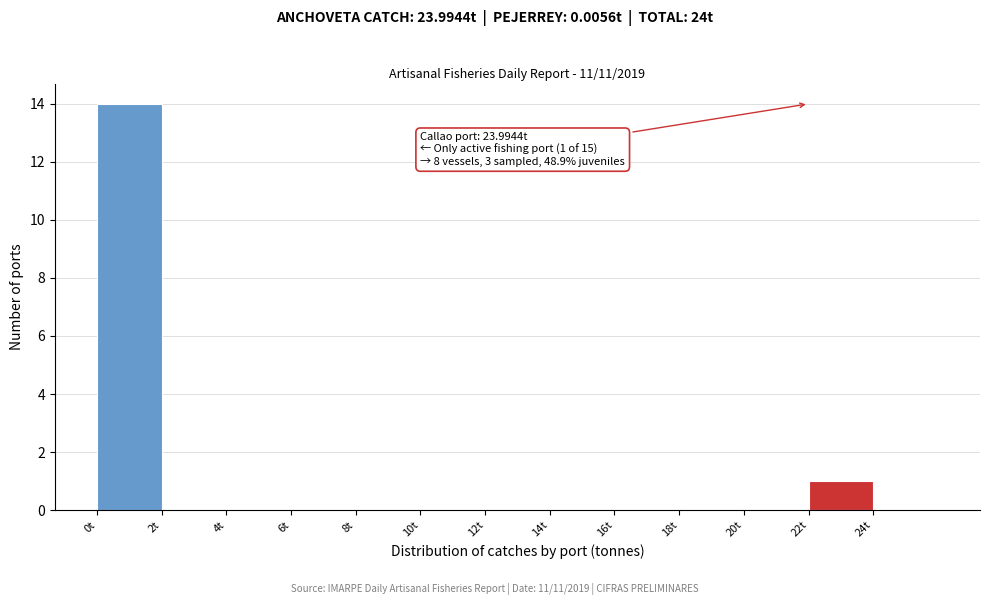

Which range on the x-axis has the tallest bar?

0 to 2